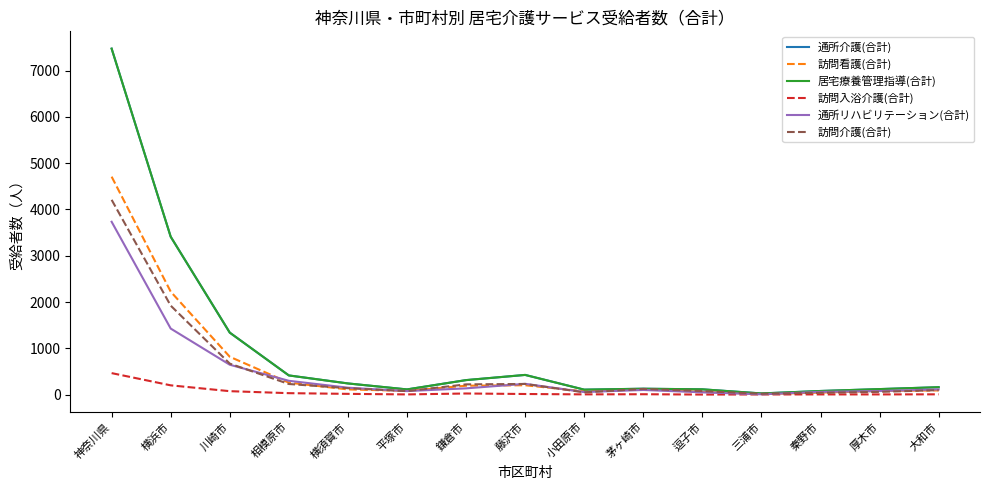

What is the average value of the 通所リハビリテーション(合計) series?

479